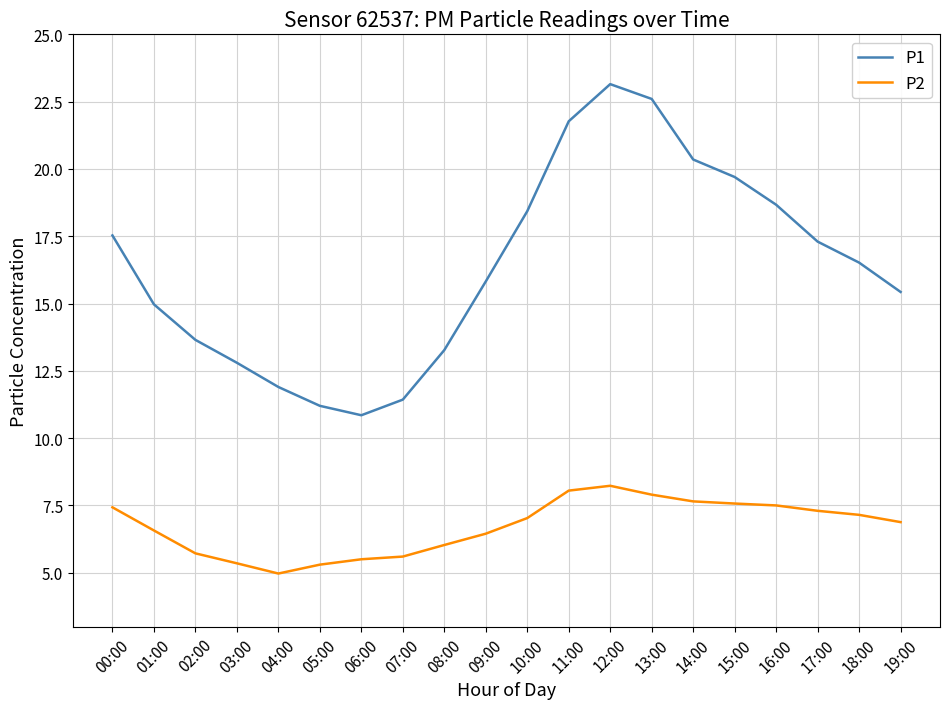

List the series in order of their overall mean, highest first.

P1, P2